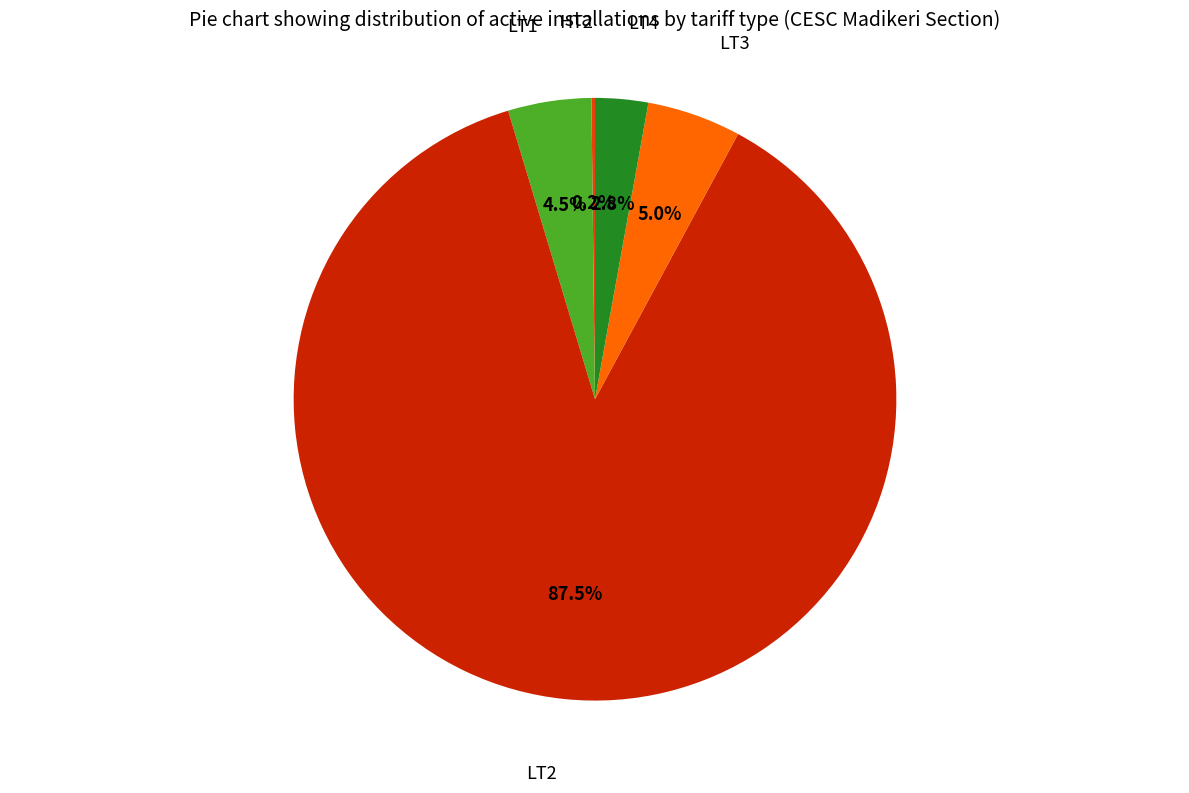

Does any single category account for the majority?

Yes